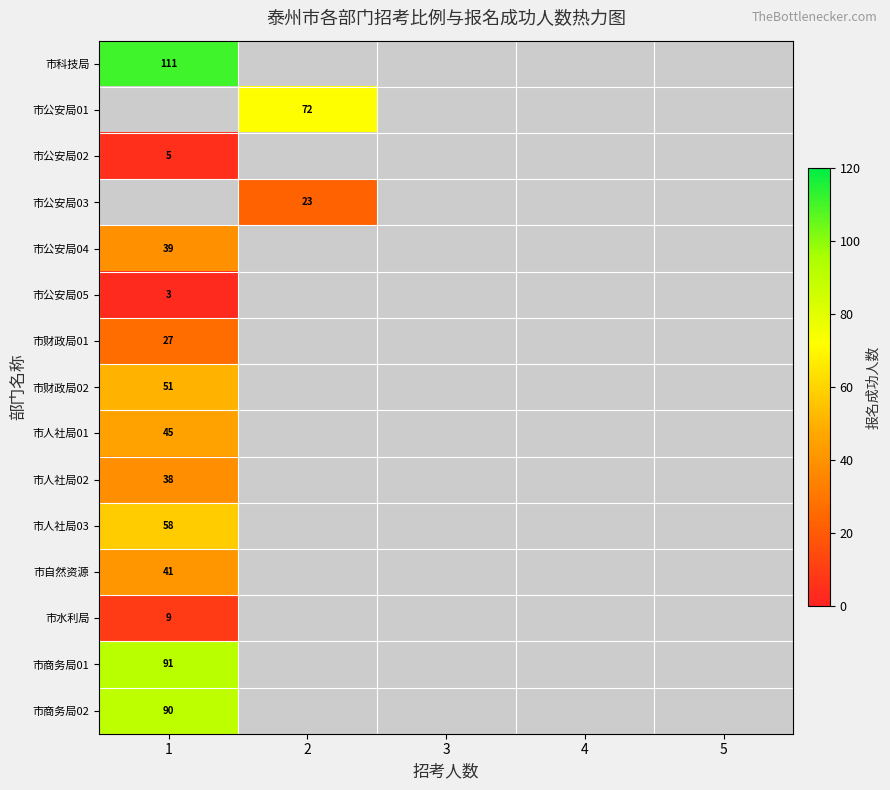

Is it true that 市人社局01 equals 45 at 1?

True